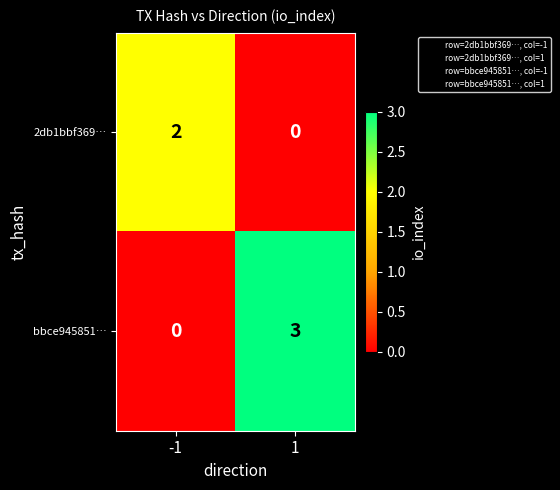

What is the total value across all series at 1?

3